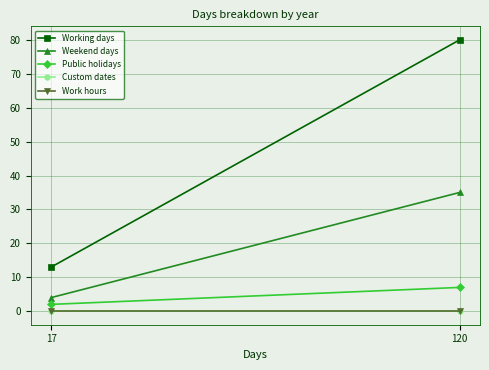

What is the total value across all series at 17?

19